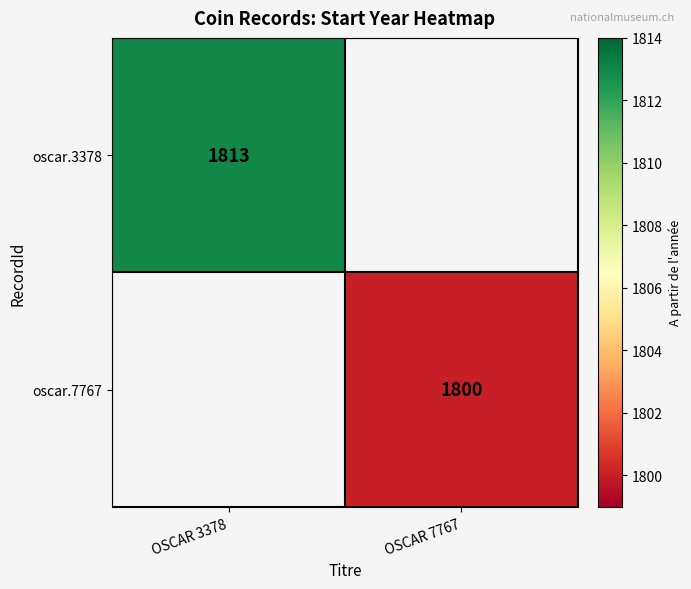

Is the value of oscar.7767 at OSCAR 7767 greater than the value of oscar.3378 at OSCAR 3378?

No